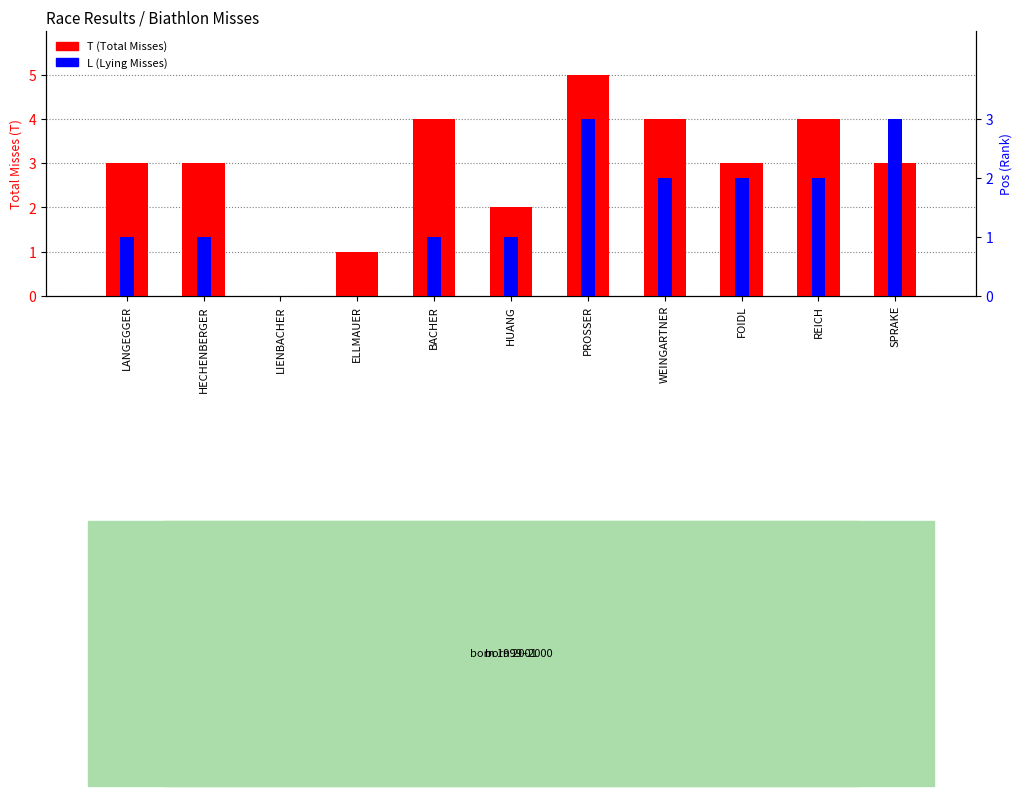

Reading left to right, list all the values displayed in this chart.

T (Total Misses): LANGEGGER=3	HECHENBERGER=3	LIENBACHER=0	ELLMAUER=1	BACHER=4	HUANG=2	PROSSER=5	WEINGARTNER=4	FOIDL=3	REICH=4	SPRAKE=3
L (Lying Misses): LANGEGGER=1	HECHENBERGER=1	LIENBACHER=0	ELLMAUER=0	BACHER=1	HUANG=1	PROSSER=3	WEINGARTNER=2	FOIDL=2	REICH=2	SPRAKE=3